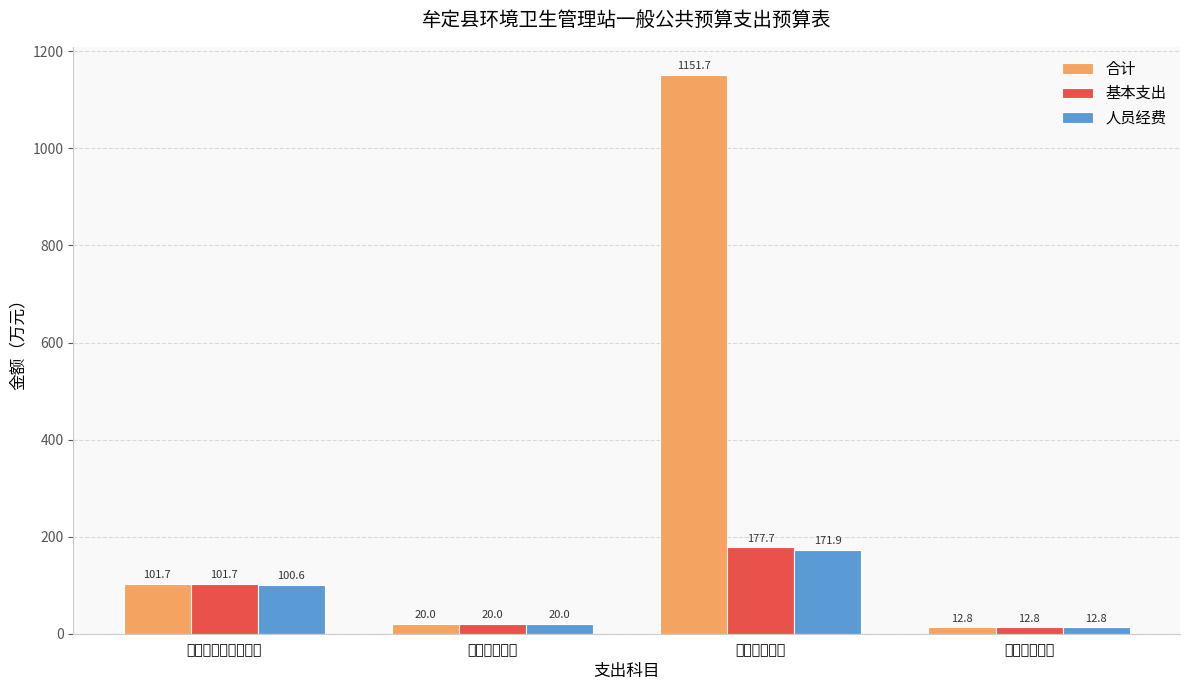

The value of 人员经费 at 社会保障和就业支出 is 100.6. True or false?

True